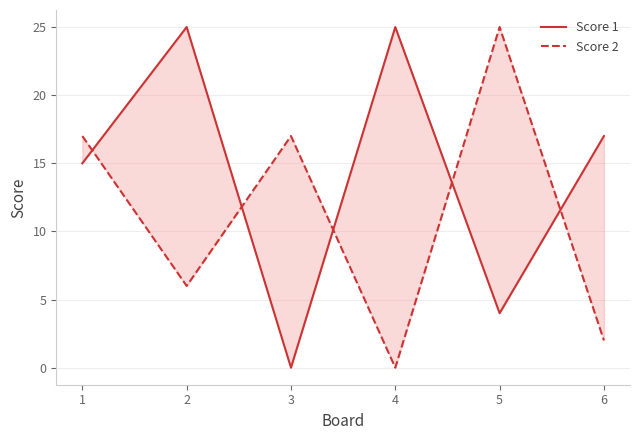

At which label does Score 2 first exceed 17?

5